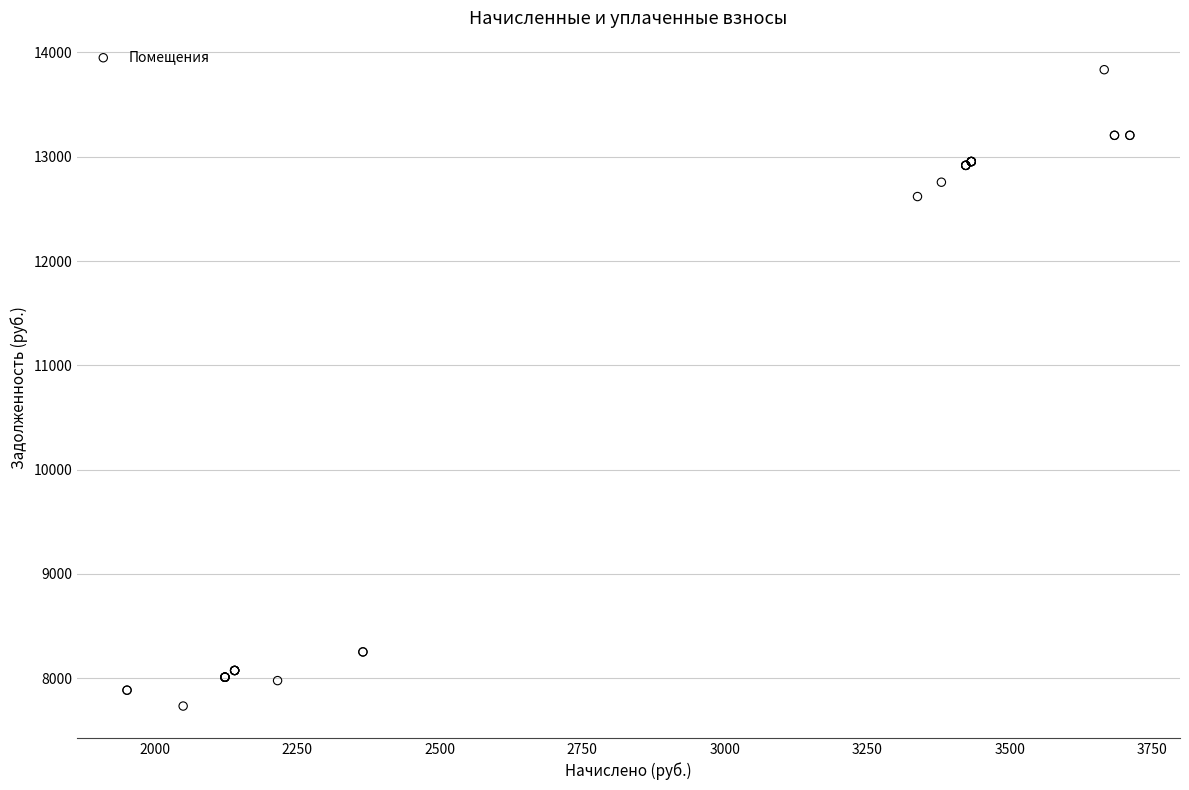

What Y value in the scatter plot is closest to 10783?

12617.9